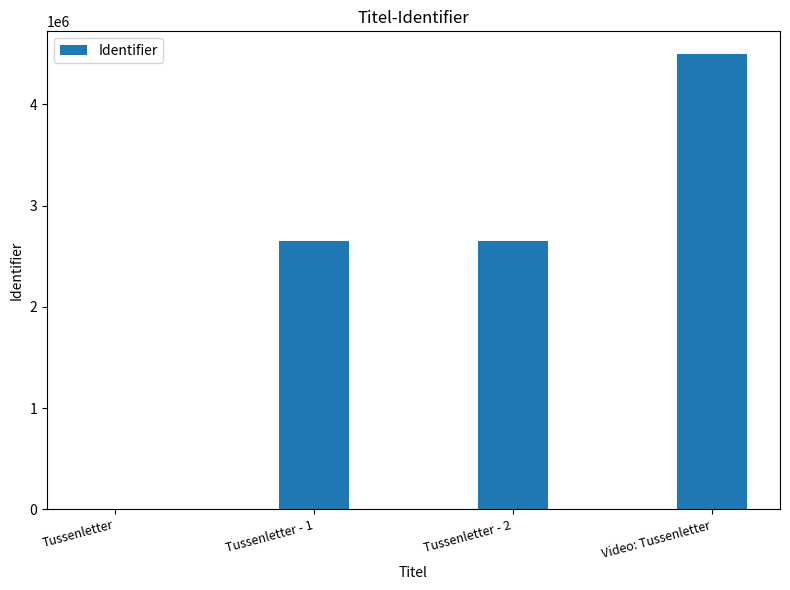

What is the sum of the values at Tussenletter and Video: Tussenletter?

4496982